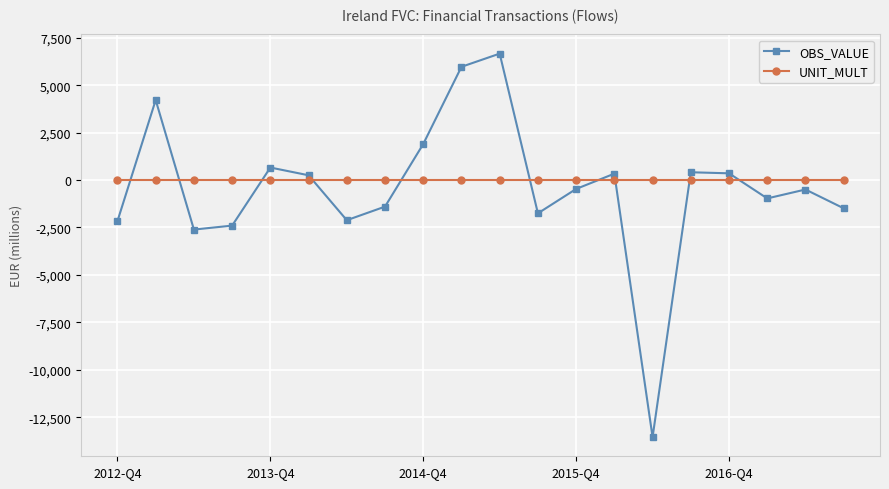

What is the difference between the maximum and minimum values in the OBS_VALUE series?

20213